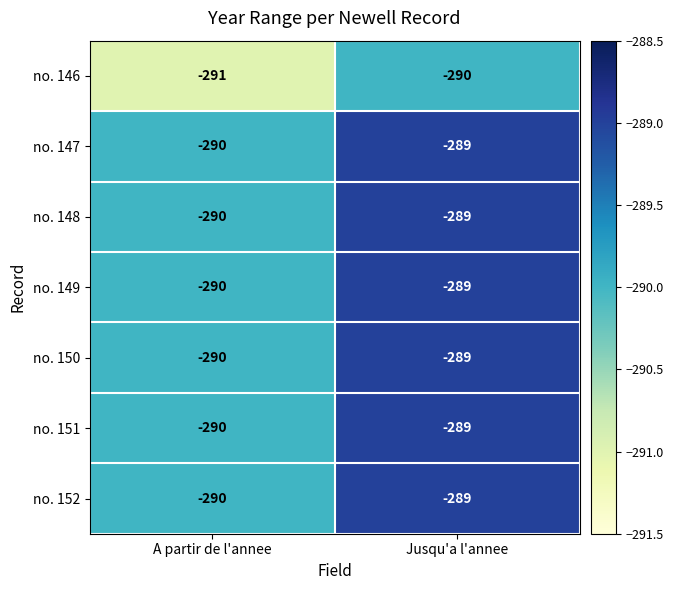

What is the greatest value displayed?

-289